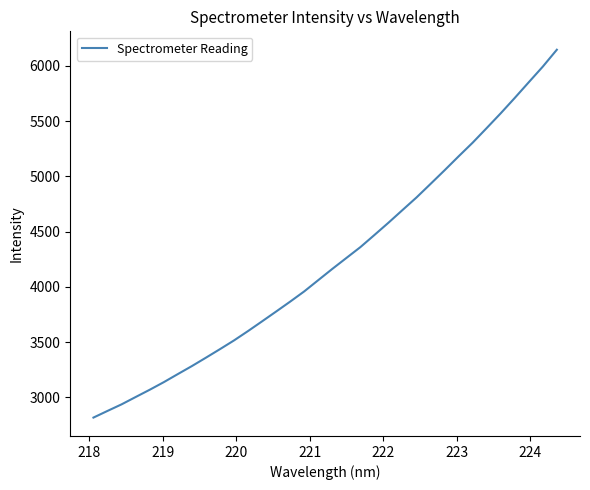

What is the difference between the maximum and minimum values?

3329.9